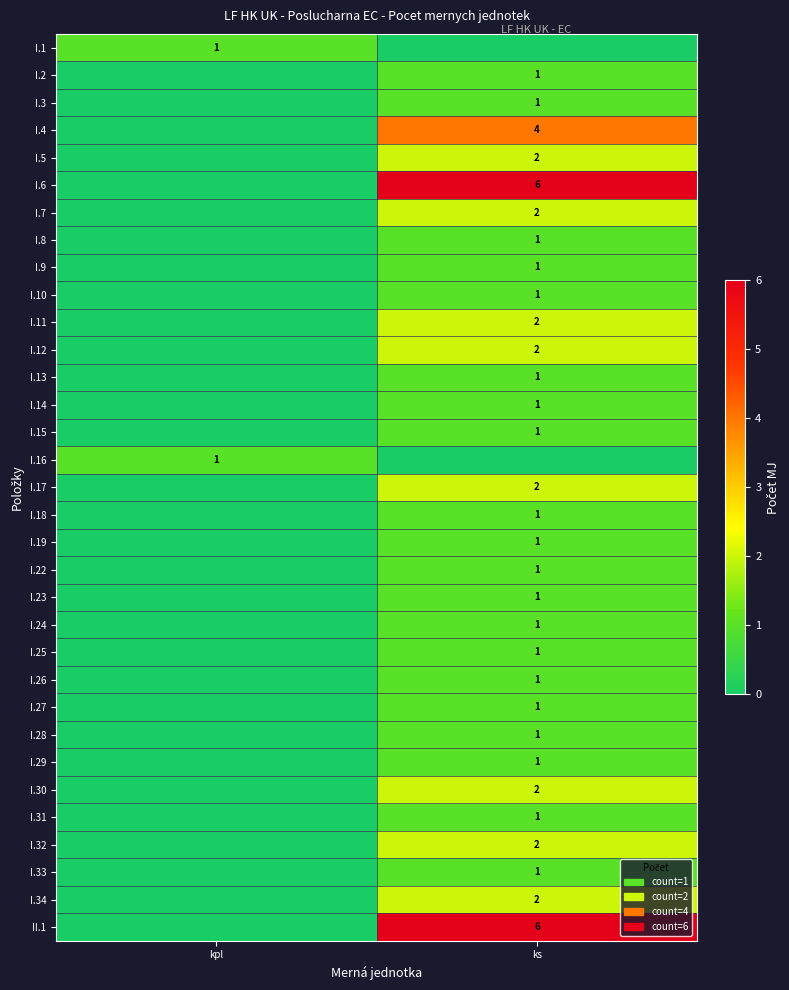

True or false: I.1 has a value of 1 at kpl.

True